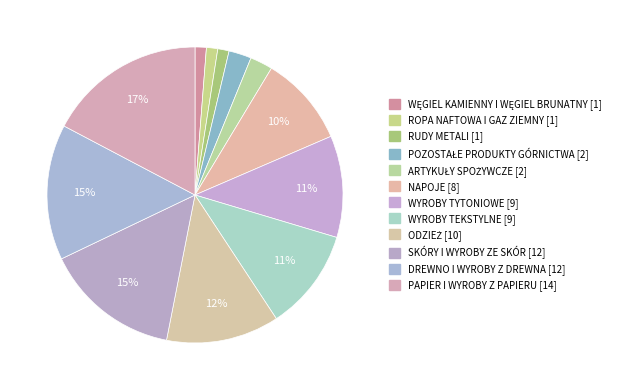

To the nearest percent, what percentage of the pie is WYROBY TEKSTYLNE?

11%